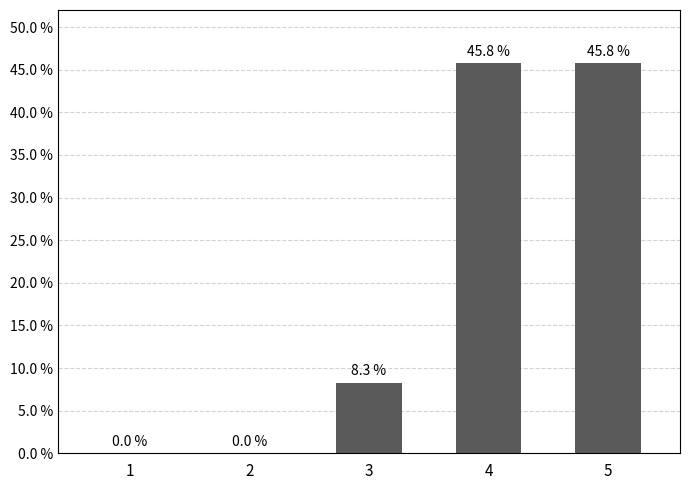

What is the maximum value shown in the chart?

45.8